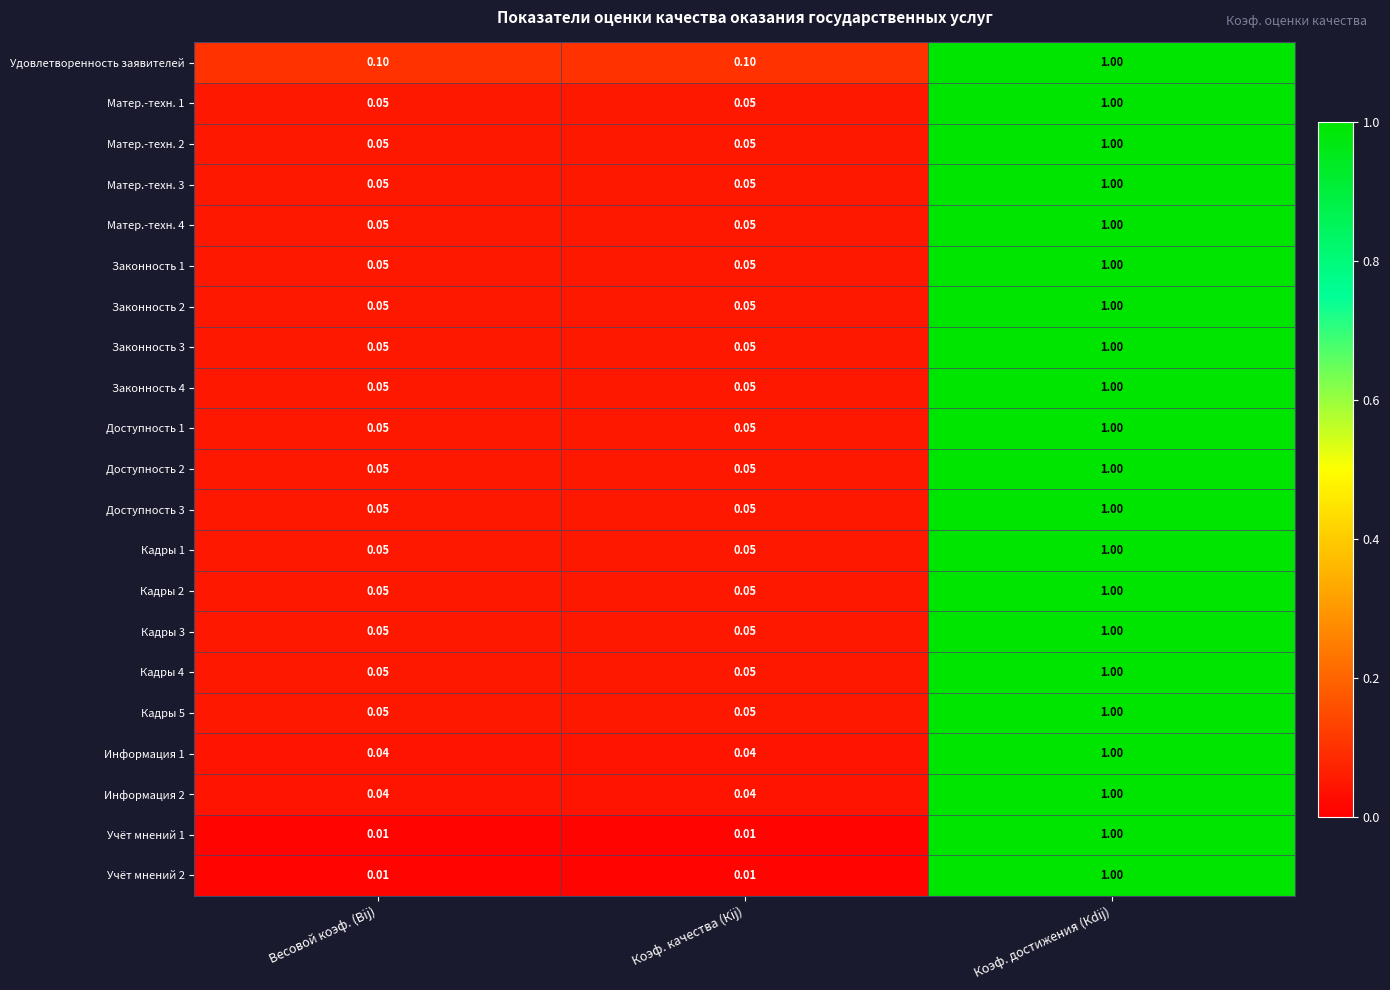

At which category does the chart reach its peak across all series?

Коэф. достижения (Кdij)